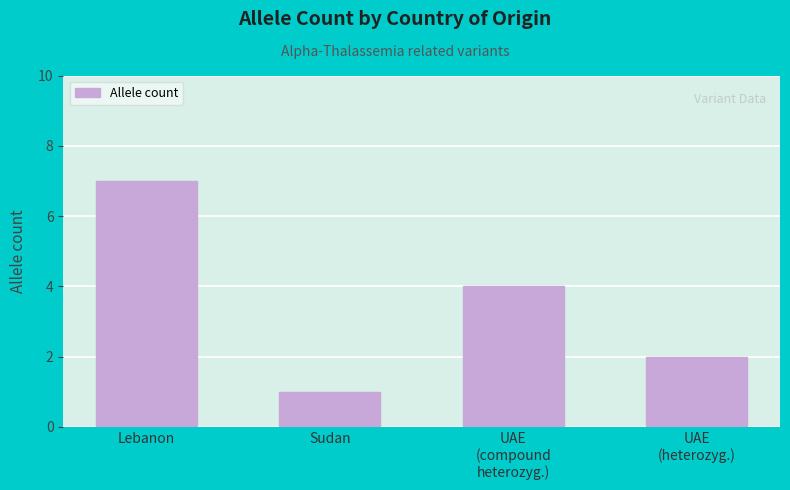

Which category has the lowest value across all series?

Sudan